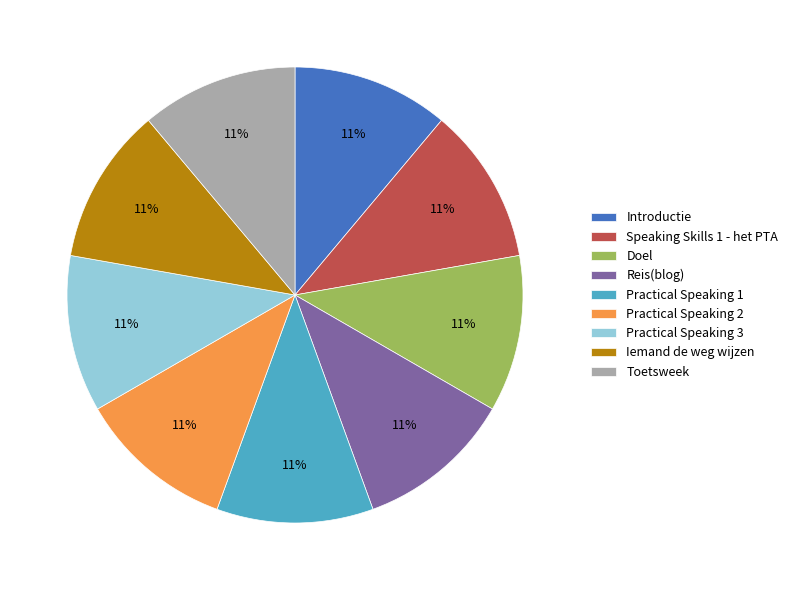

Does any single category account for the majority?

No